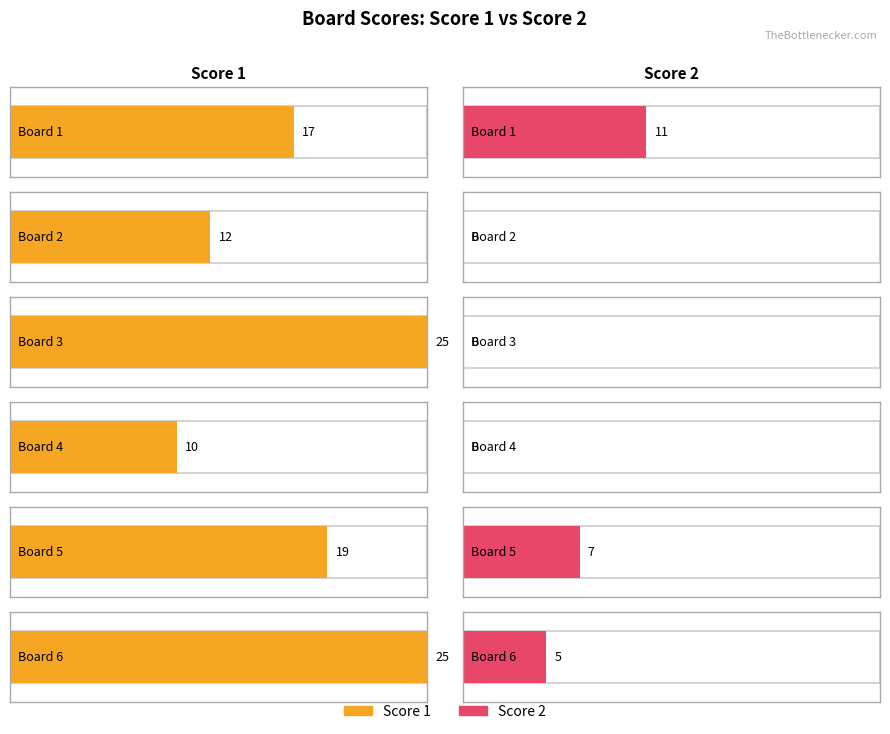

What is the difference between the highest and lowest values at Board 4?

10